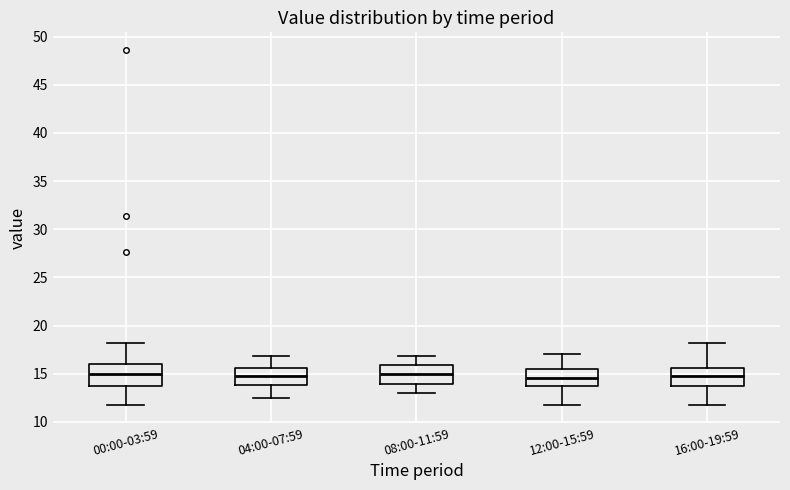

Where does the median line of the box for 08:00-11:59 sit on the y-axis? The values are not printed on the chart, so give them approximately, as read against the axis.

15.0